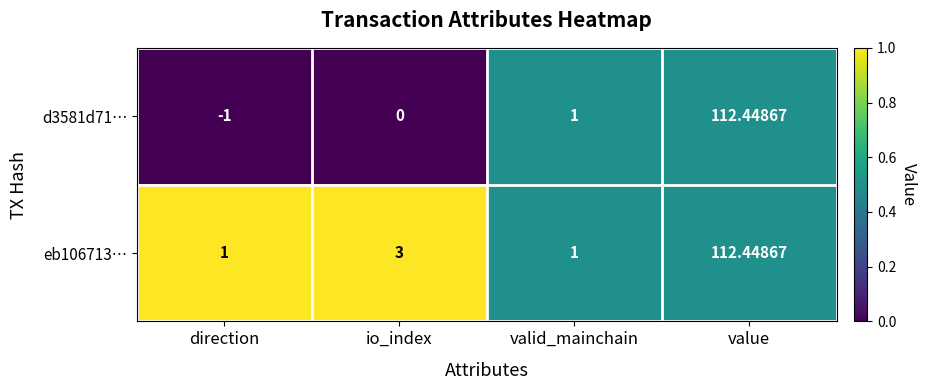

At which category is the sum across all series the highest?

value